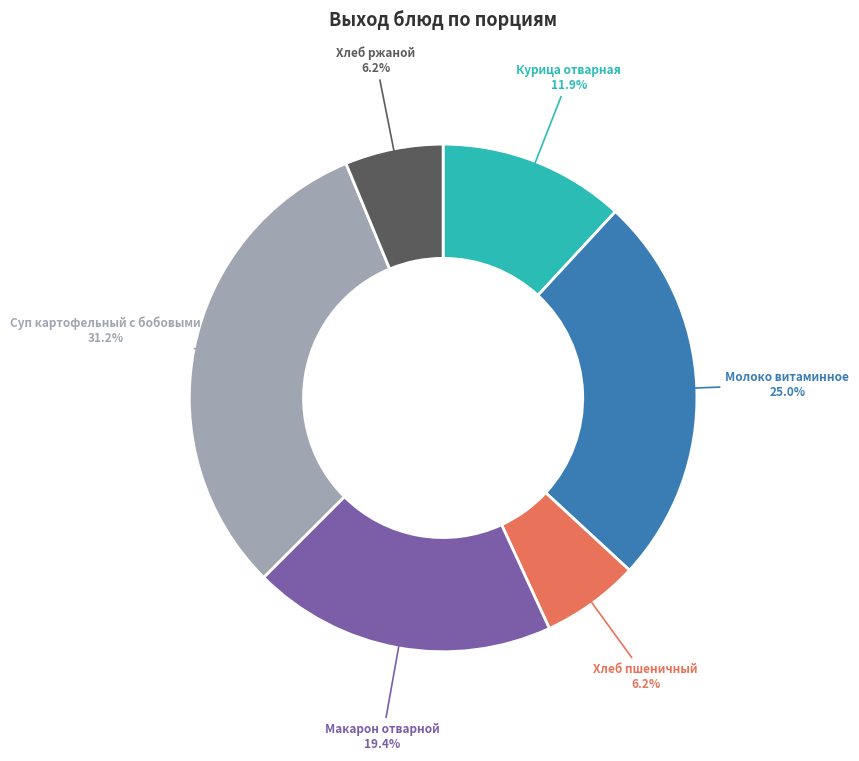

Is there any slice that represents more than half of the pie?

No